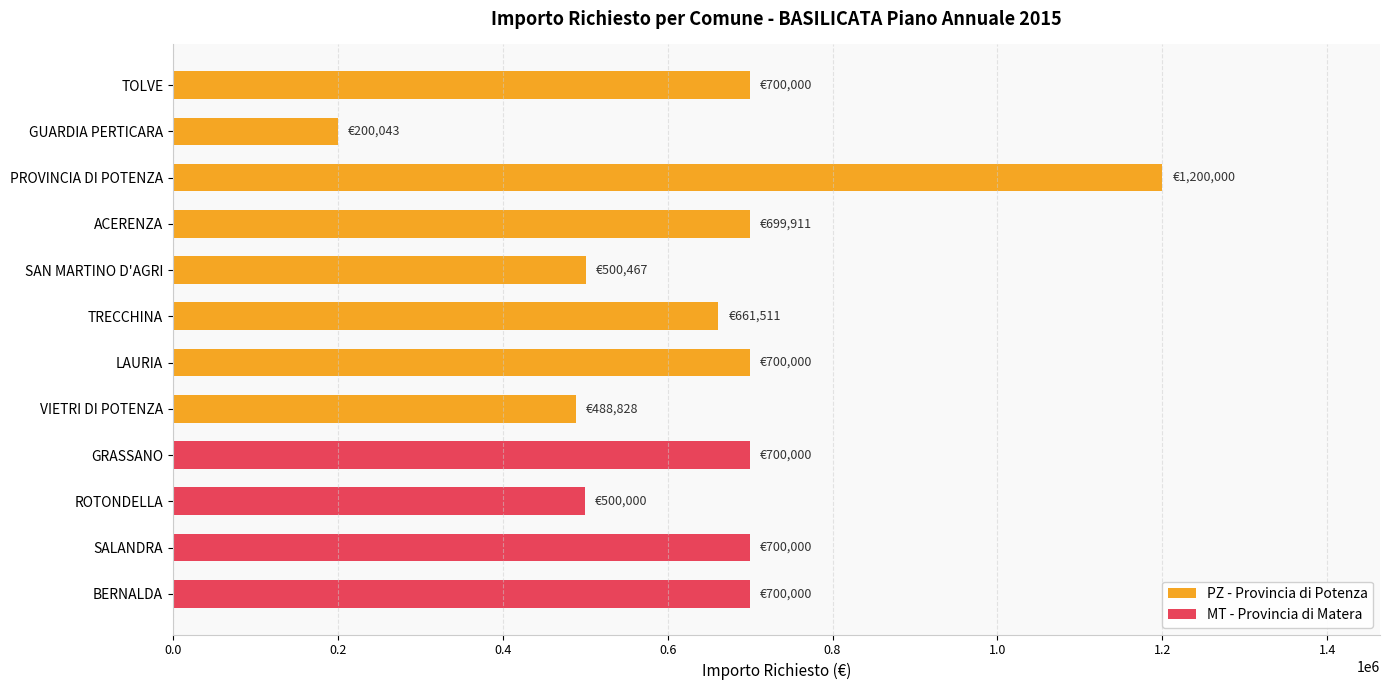

What is the value of the 3rd bar from the top?

1200000.0